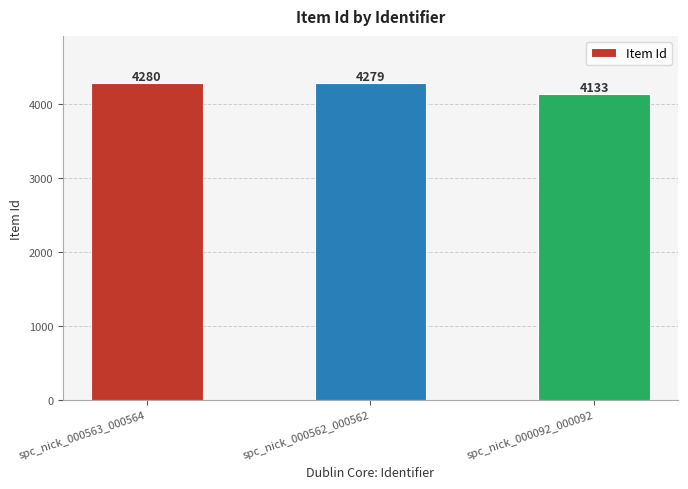

List the labels in order of value, smallest first.

spc_nick_000092_000092, spc_nick_000562_000562, spc_nick_000563_000564